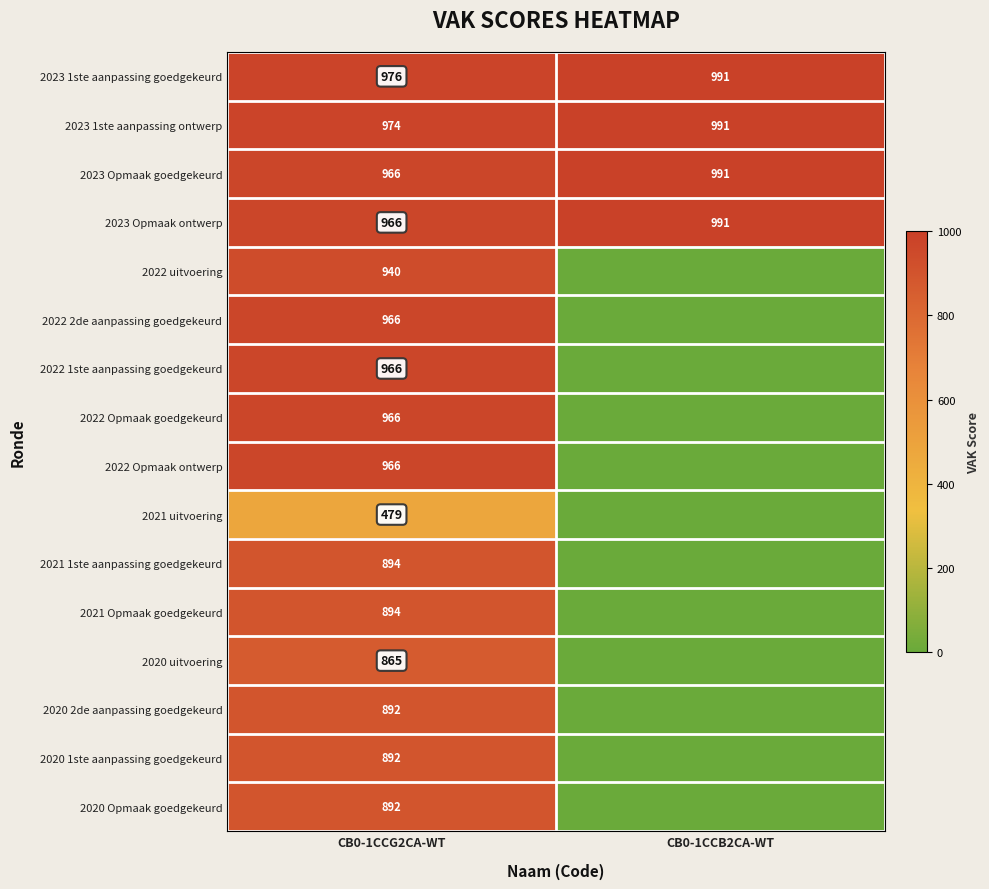

At which label does 2023 1ste aanpassing ontwerp reach its peak?

CB0-1CCB2CA-WT